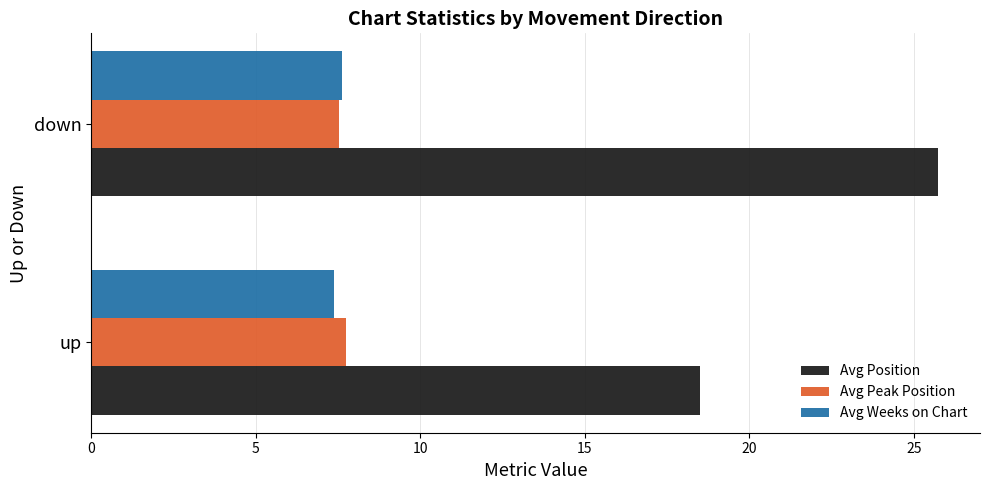

True or false: Avg Peak Position has a value of 2.2 at down.

False